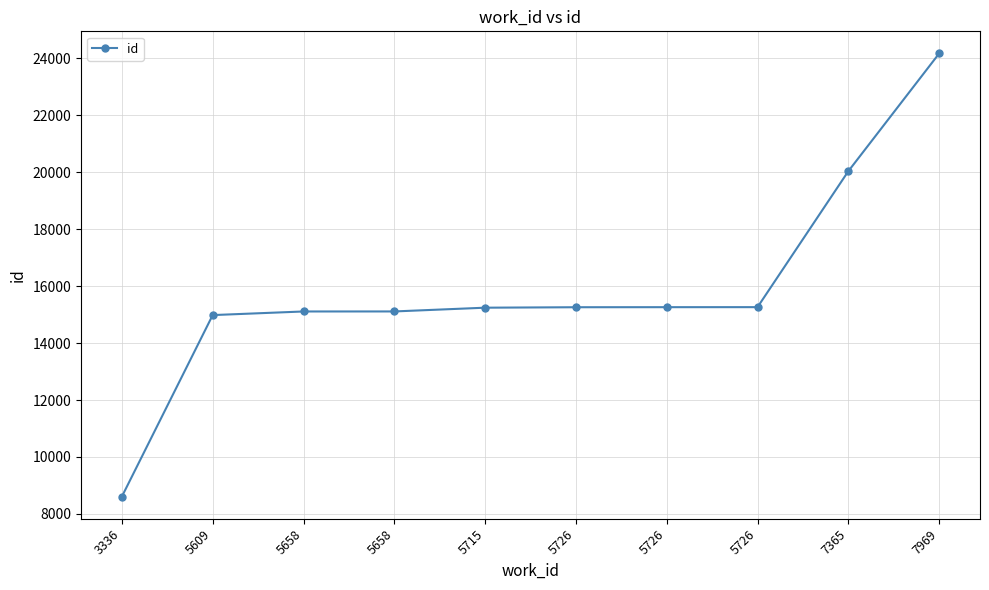

How many series are shown in this chart?

1